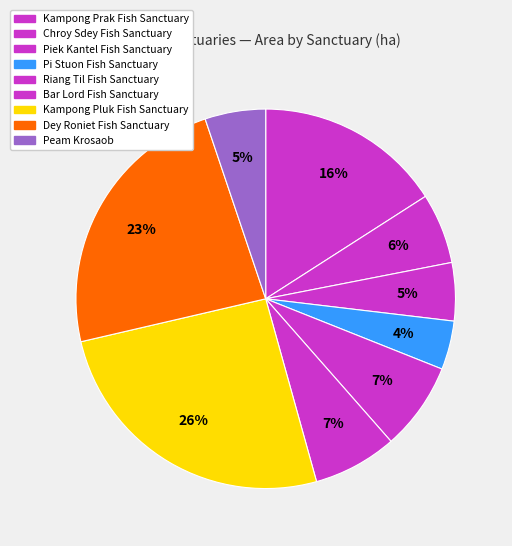

Count the number of slices in the pie.

9